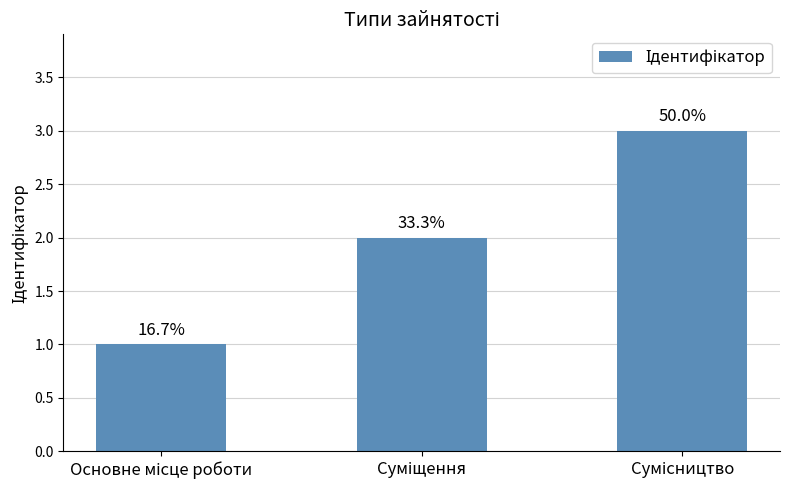

At which label does the data first exceed 2?

Сумісництво